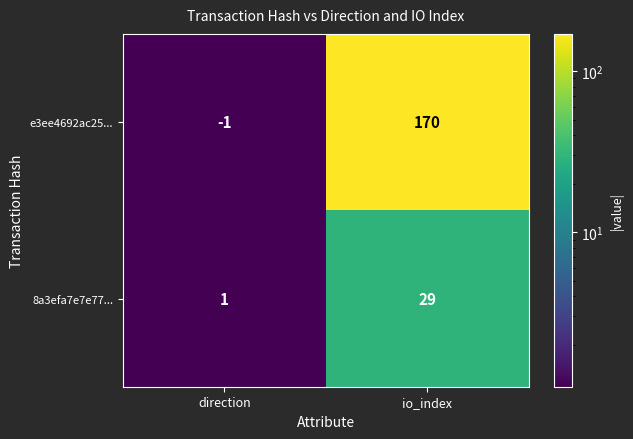

What is the difference between the maximum and minimum values in the e3ee4692ac25... series?

171